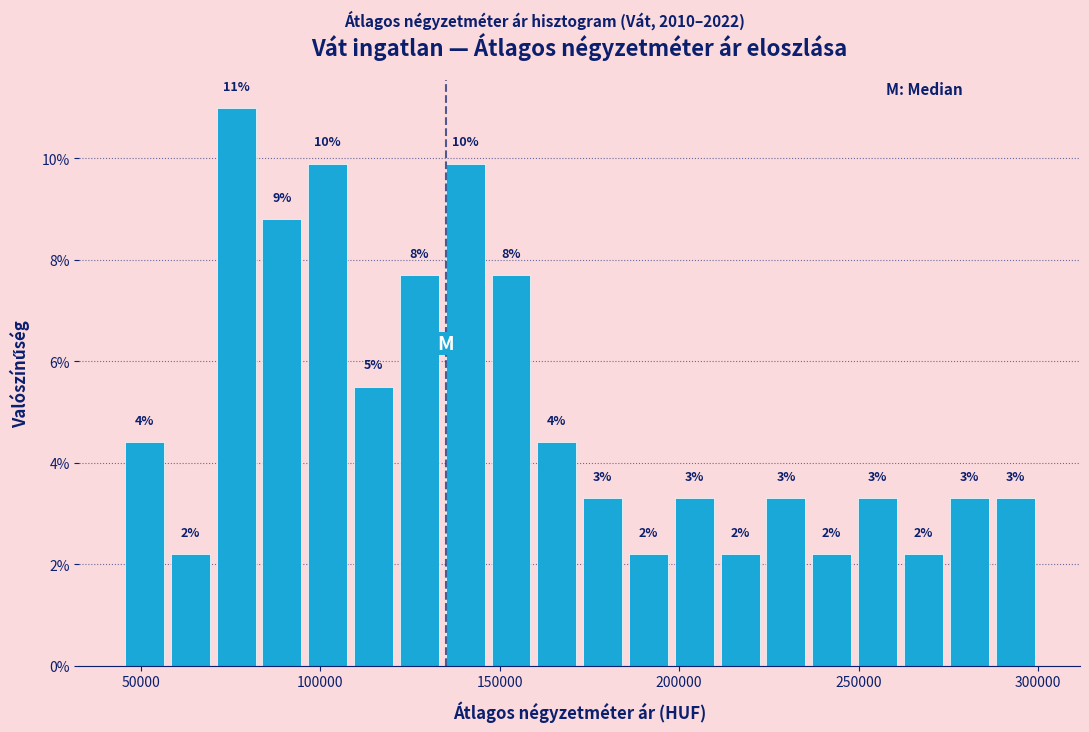

Around what value on the x-axis is the tallest bar? Give the approximate position of its centre, as read against the axis.

75000